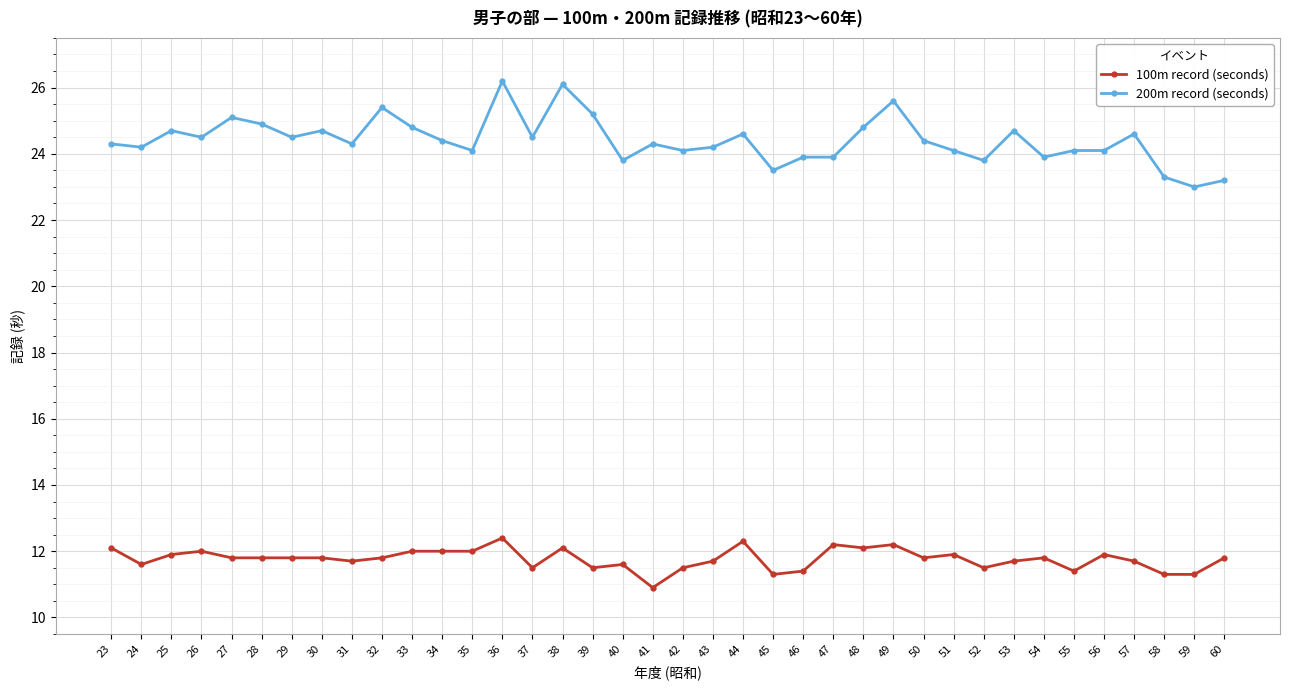

Reading left to right, list all the values displayed in this chart.

100m record (seconds): 23=12.1	24=11.6	25=11.9	26=12.0	27=11.8	28=11.8	29=11.8	30=11.8	31=11.7	32=11.8	33=12.0	34=12.0	35=12.0	36=12.4	37=11.5	38=12.1	39=11.5	40=11.6	41=10.9	42=11.5	43=11.7	44=12.3	45=11.3	46=11.4	47=12.2	48=12.1	49=12.2	50=11.8	51=11.9	52=11.5	53=11.7	54=11.8	55=11.4	56=11.9	57=11.7	58=11.3	59=11.3	60=11.8
200m record (seconds): 23=24.3	24=24.2	25=24.7	26=24.5	27=25.1	28=24.9	29=24.5	30=24.7	31=24.3	32=25.4	33=24.8	34=24.4	35=24.1	36=26.2	37=24.5	38=26.1	39=25.2	40=23.8	41=24.3	42=24.1	43=24.2	44=24.6	45=23.5	46=23.9	47=23.9	48=24.8	49=25.6	50=24.4	51=24.1	52=23.8	53=24.7	54=23.9	55=24.1	56=24.1	57=24.6	58=23.3	59=23.0	60=23.2